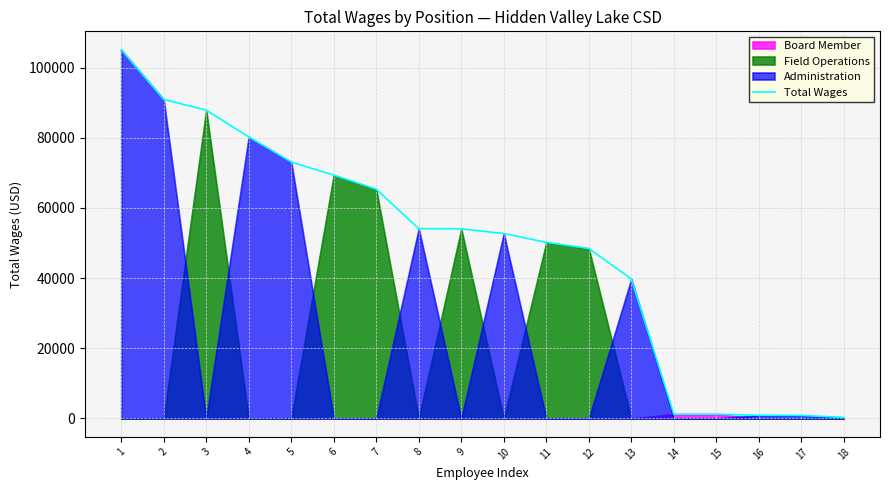

What is the change in value from 5 to 16?

-72180